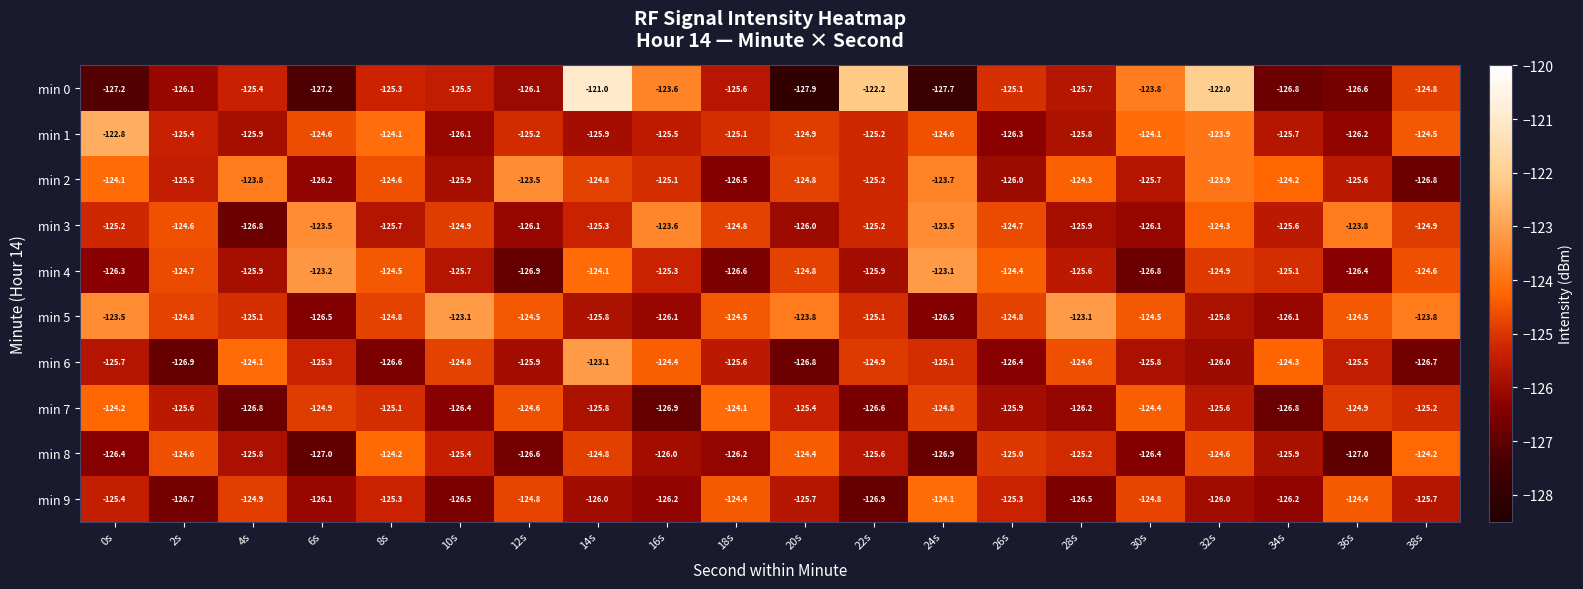

At how many categories does at least one series exceed -125?

20